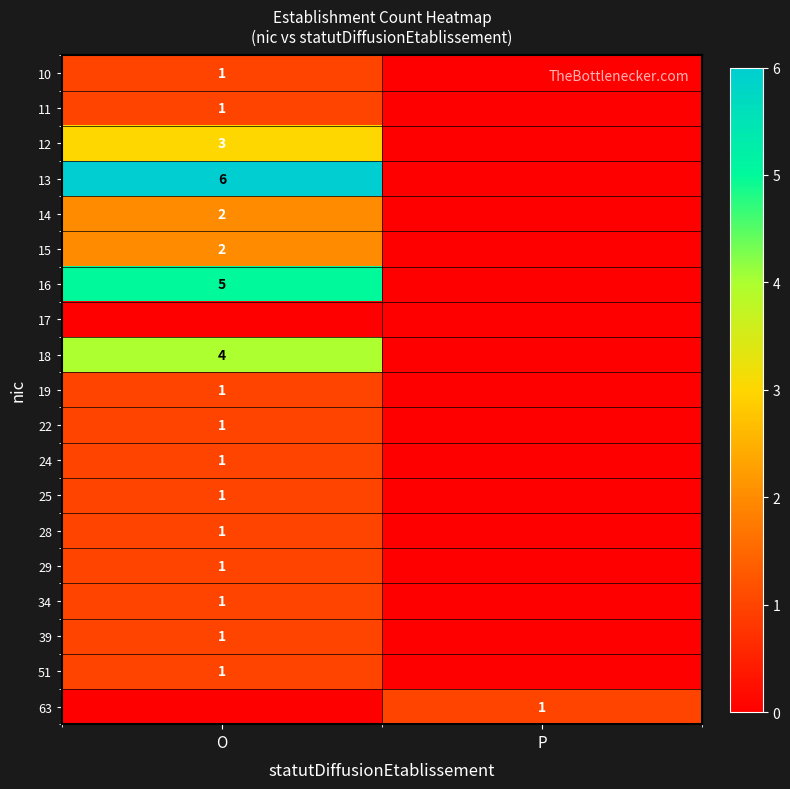

The value of 51 at O is 1. True or false?

True